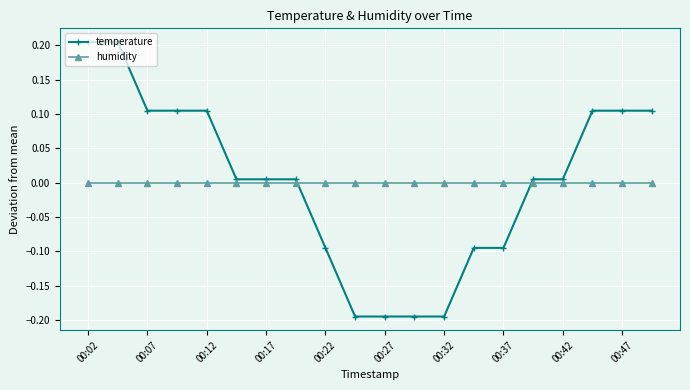

Which series ends up on top after the final intersection of temperature and humidity?

temperature